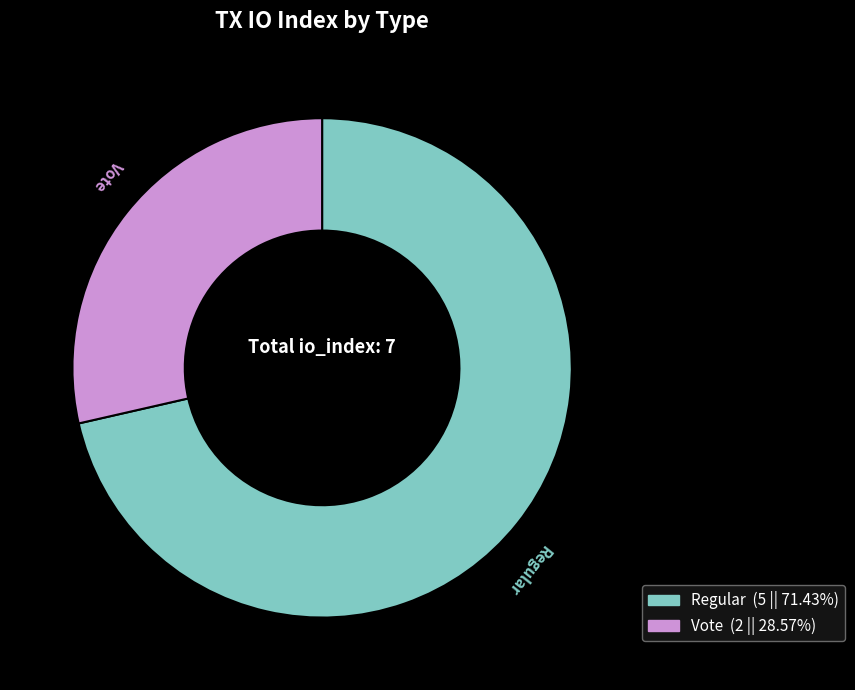

Is there any slice that represents more than half of the pie?

Yes